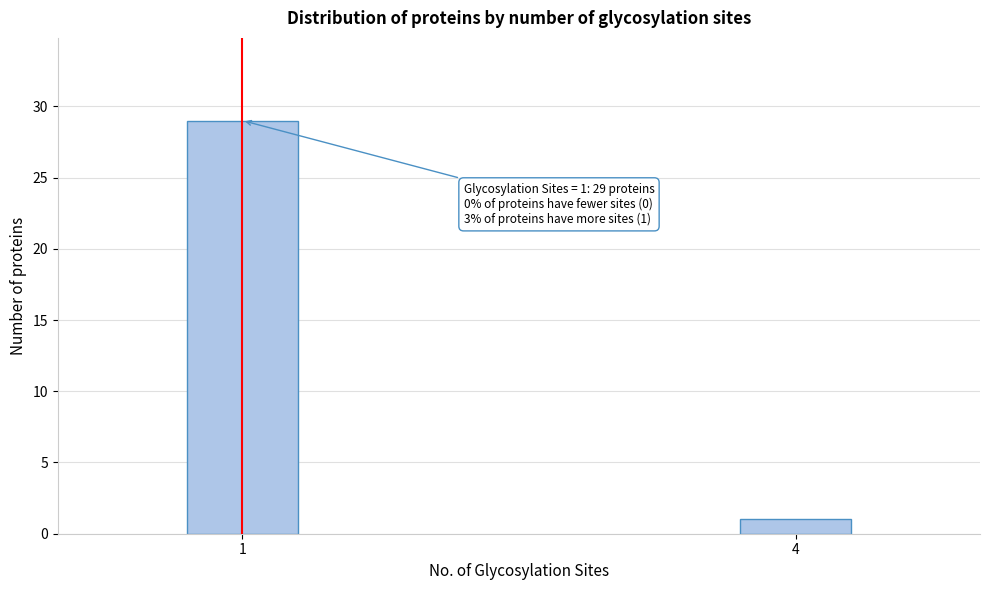

Reading left to right, transcribe all the data shown in this chart.

29	1